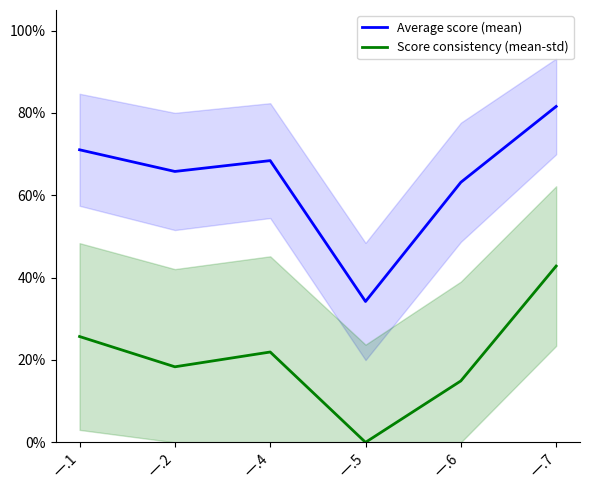

Where is Average score (mean) nearest to the value 0?

一.5